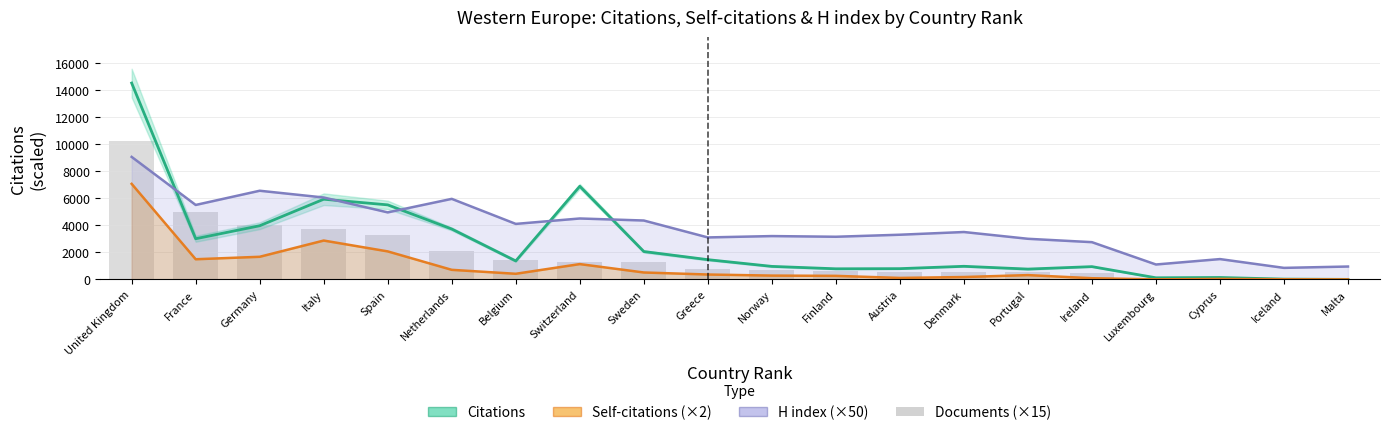

Which series changed the most between Greece and Denmark?

Citations